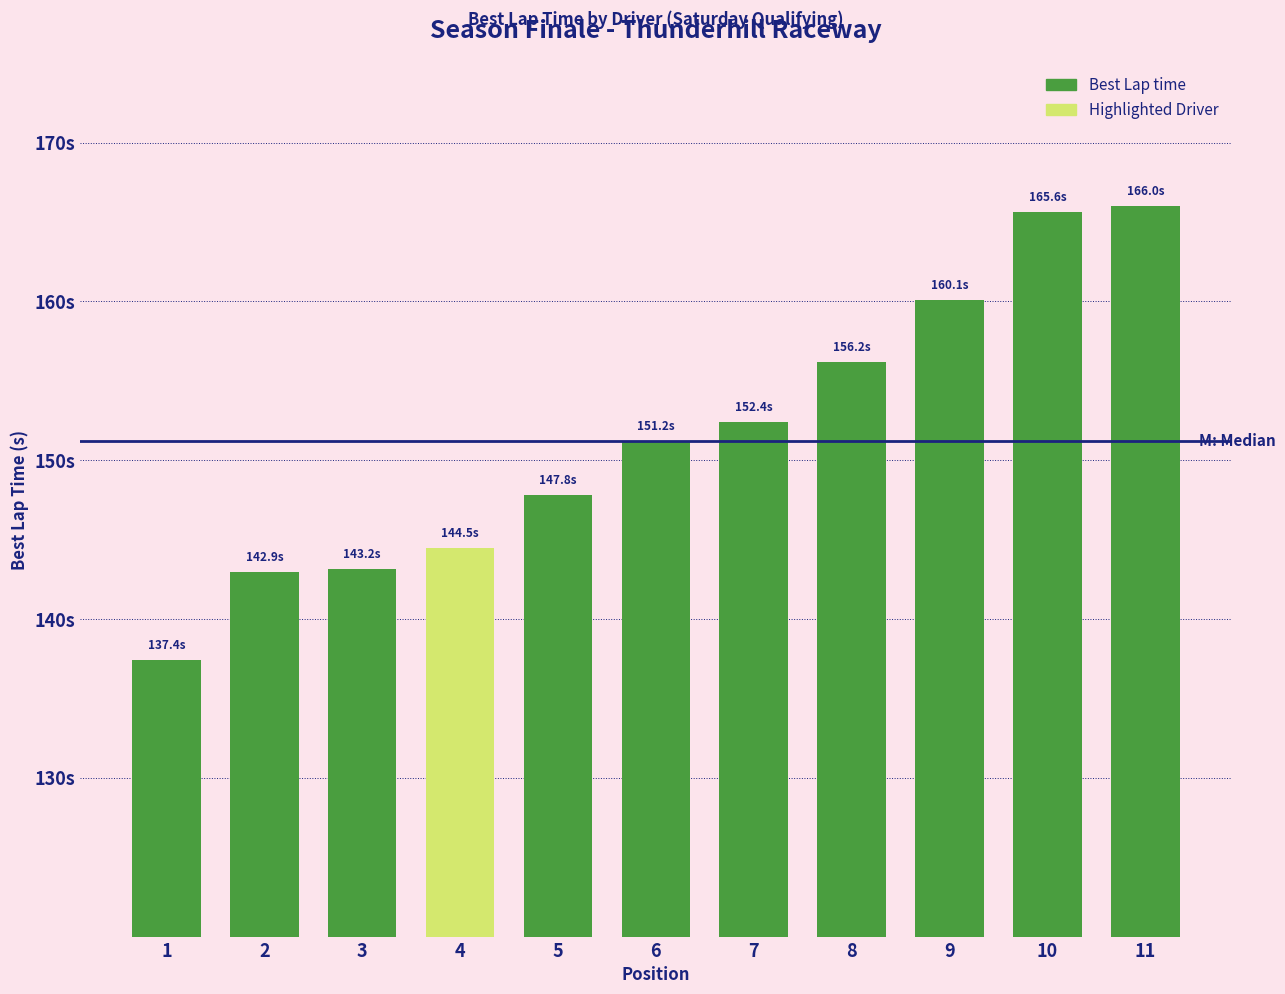

What is the sum of all values?

1667.4